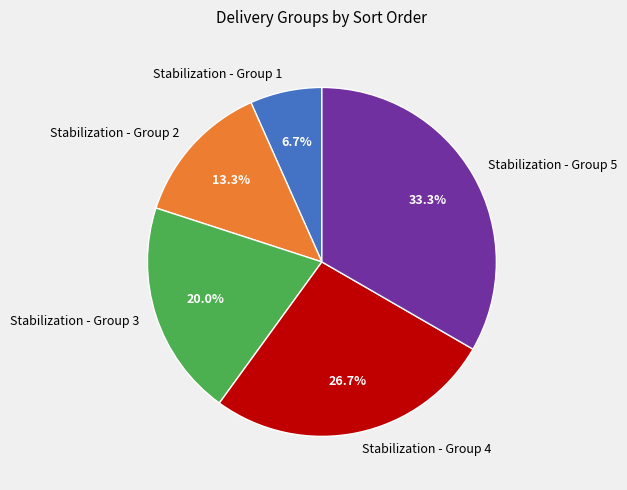

Does any single category account for the majority?

No